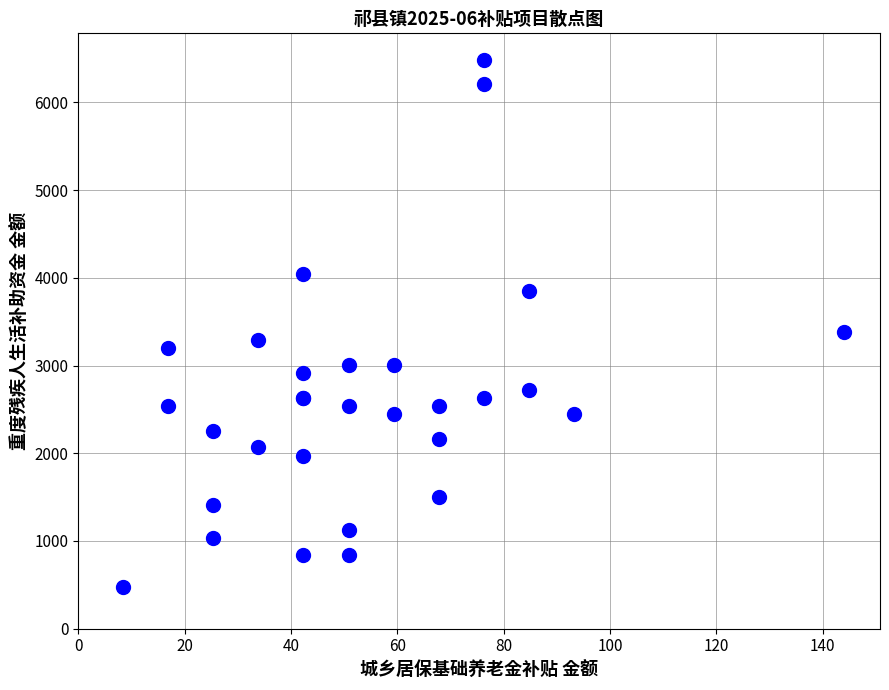

What Y value in the scatter plot is closest to 3478?

3384